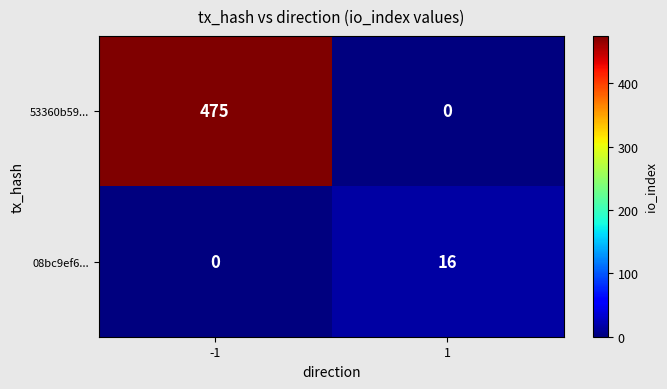

What is the spread (max minus min) of values at -1?

475